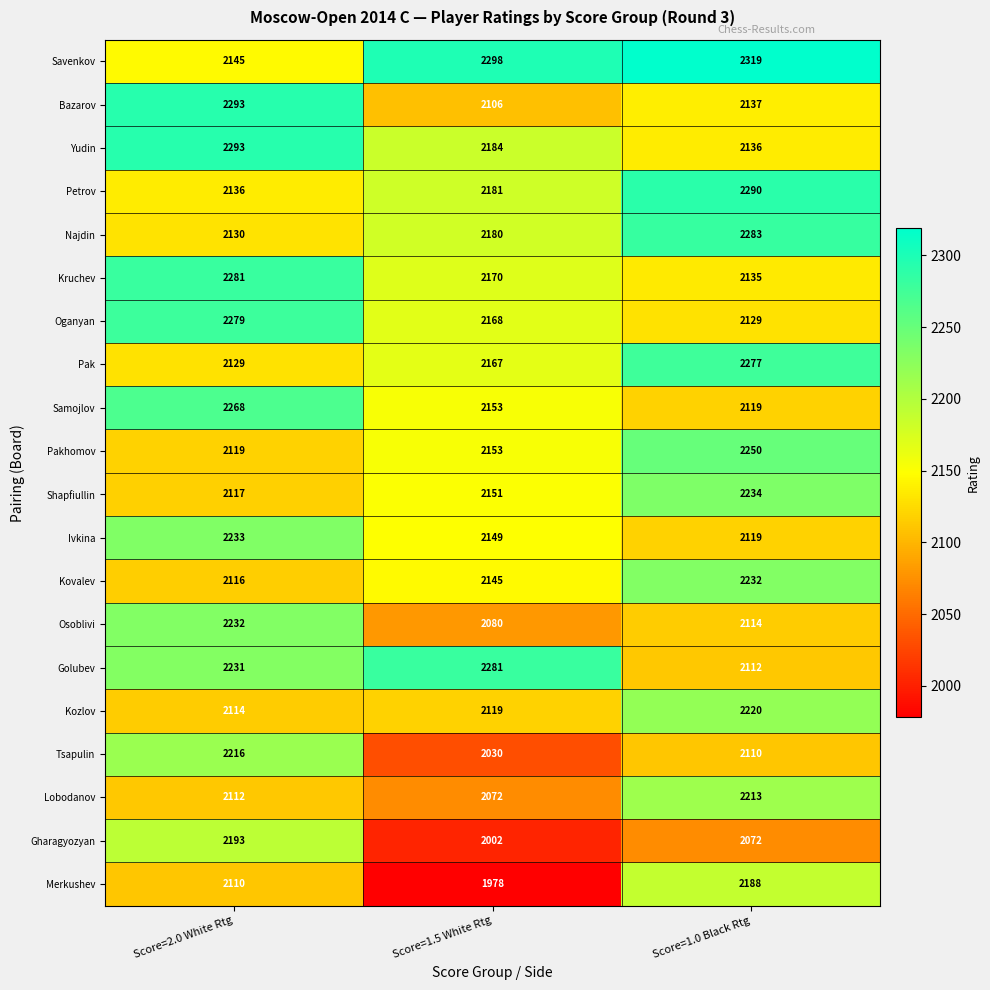

Read the Najdin value at Score=1.5 White Rtg, to the nearest 10.

2180